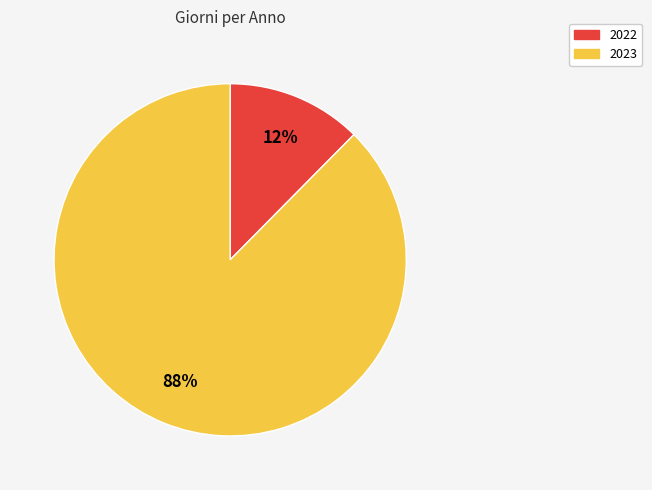

Do 2022 and 2023 together represent more than half of the pie?

Yes